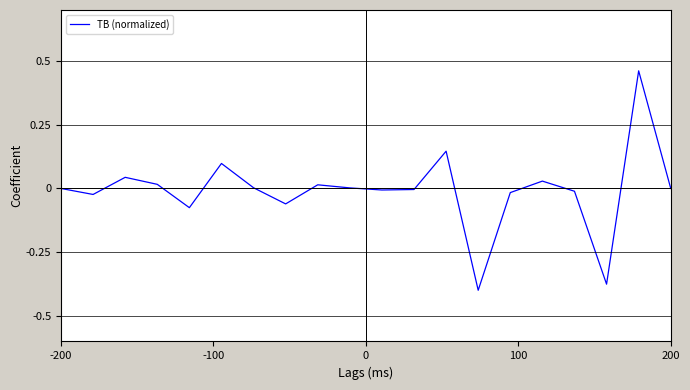

How many lines are shown in the chart?

1